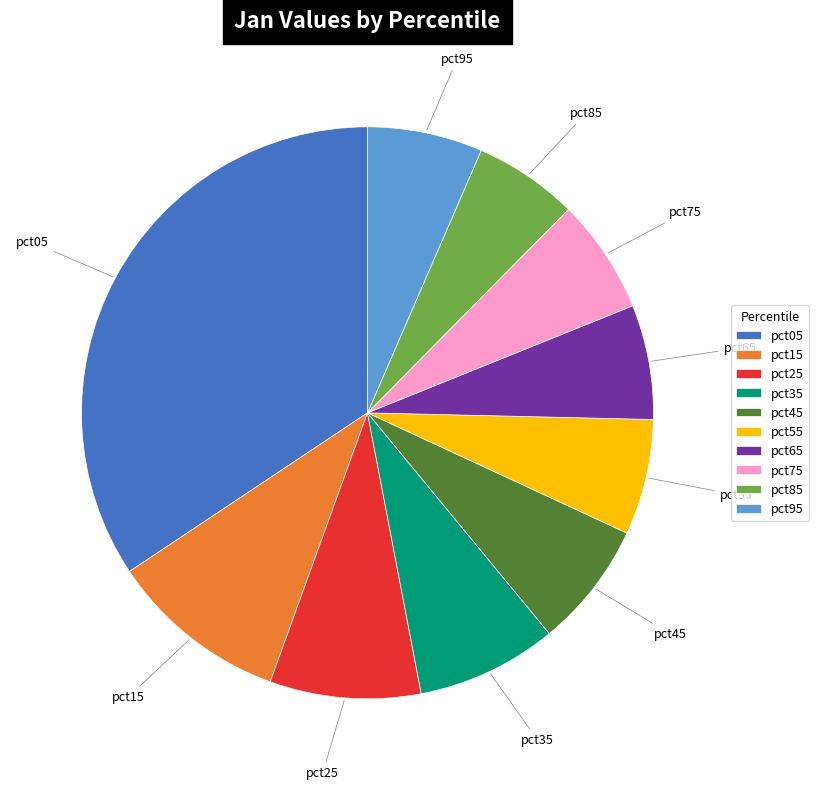

True or false: pct65 accounts for 13% of the total.

False